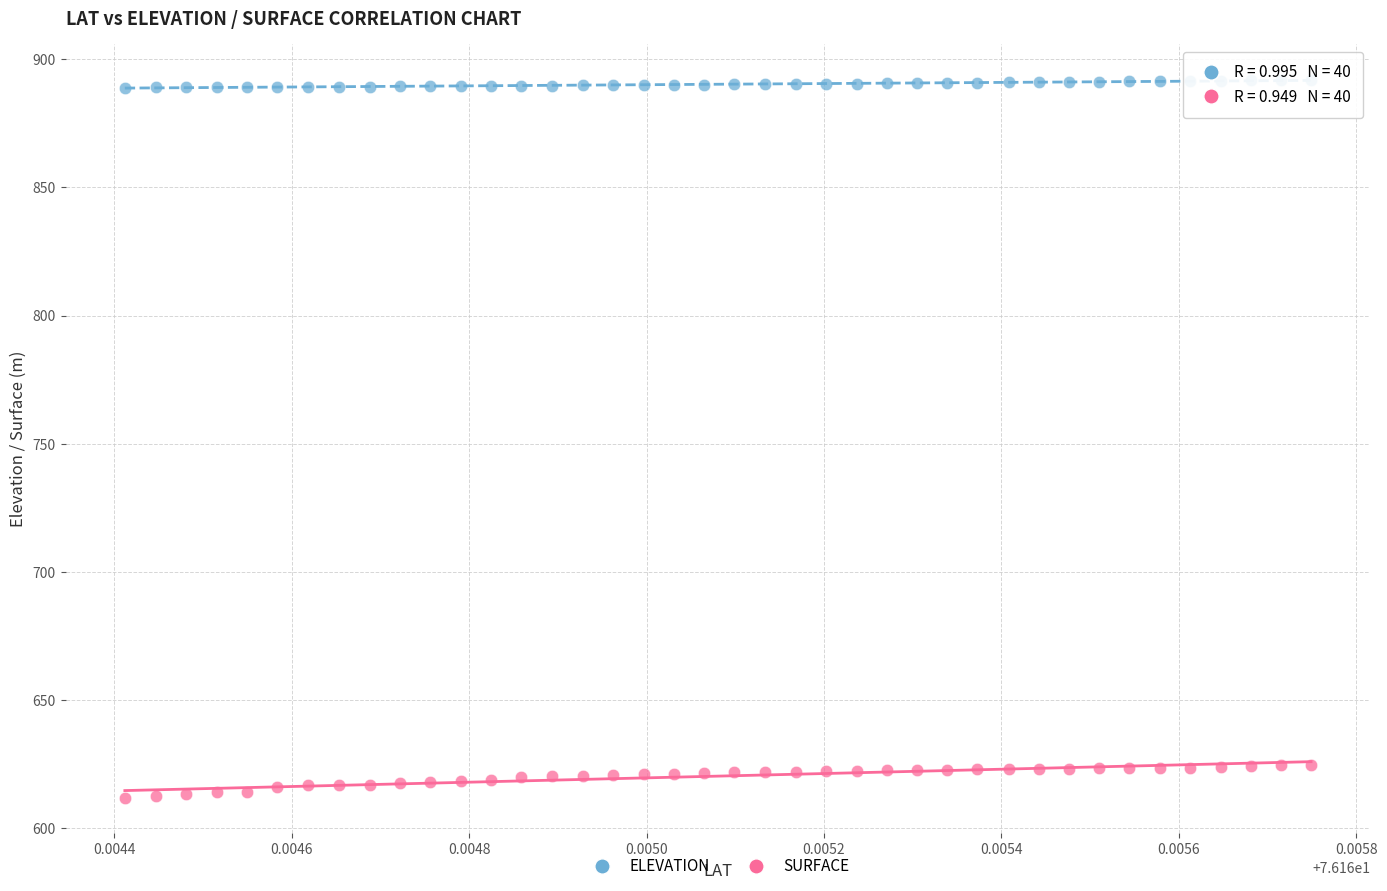

Which series has the largest Y range (max minus min)?

SURFACE